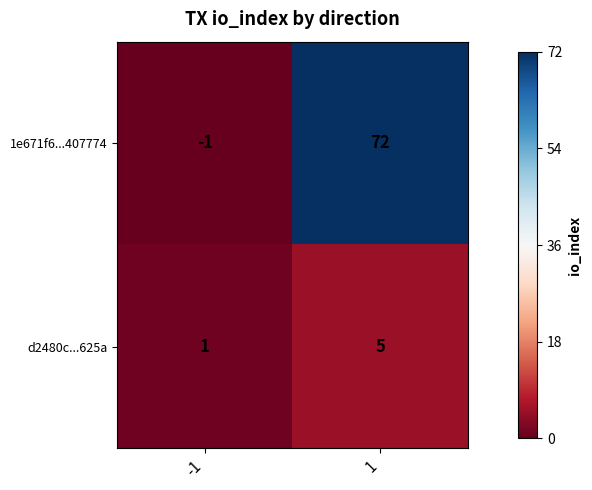

List the series in order of their overall mean, lowest first.

d2480c...625a, 1e671f6...407774